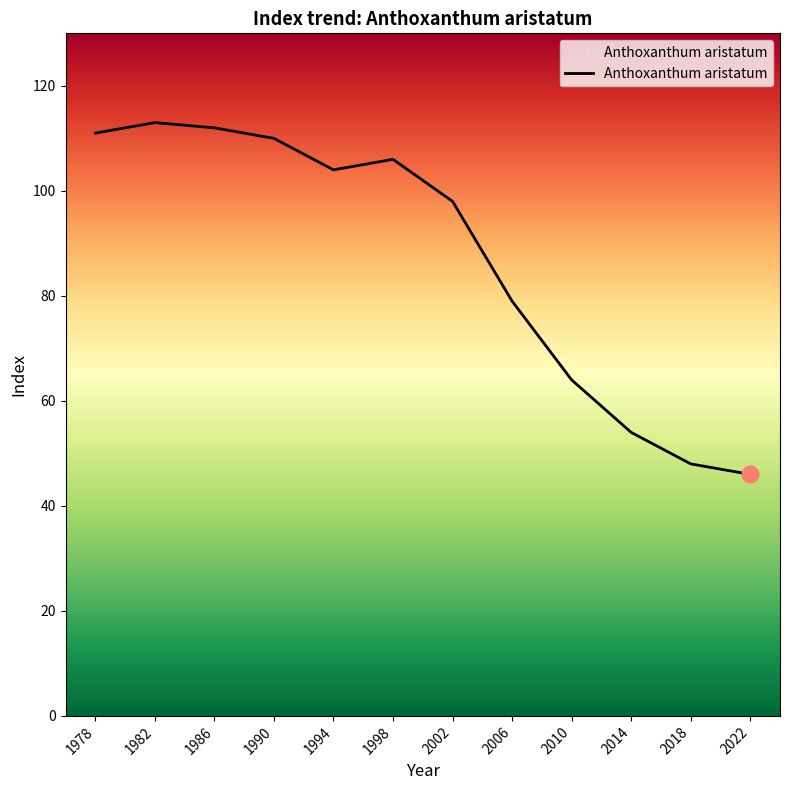

What is the average value?

87